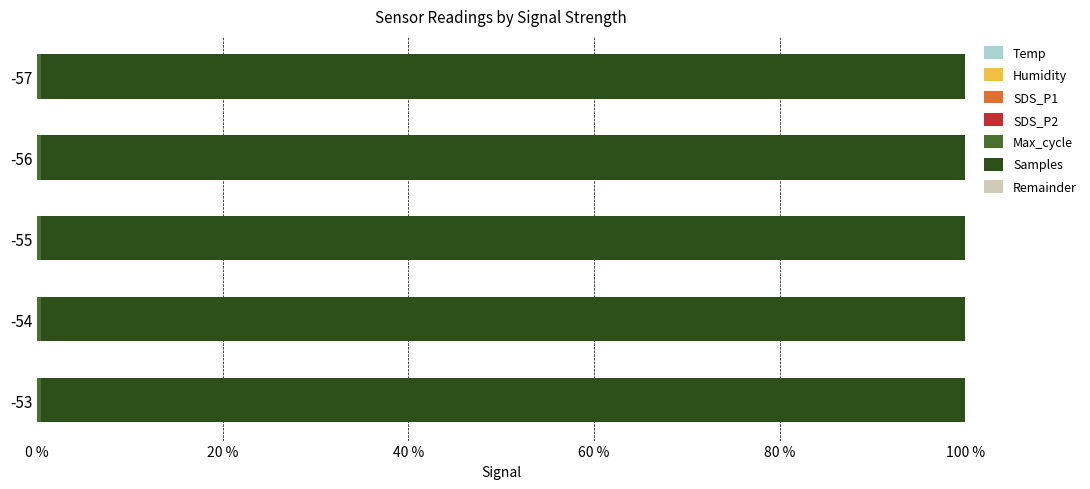

The value of Max_cycle at -56 is 44.5. True or false?

False